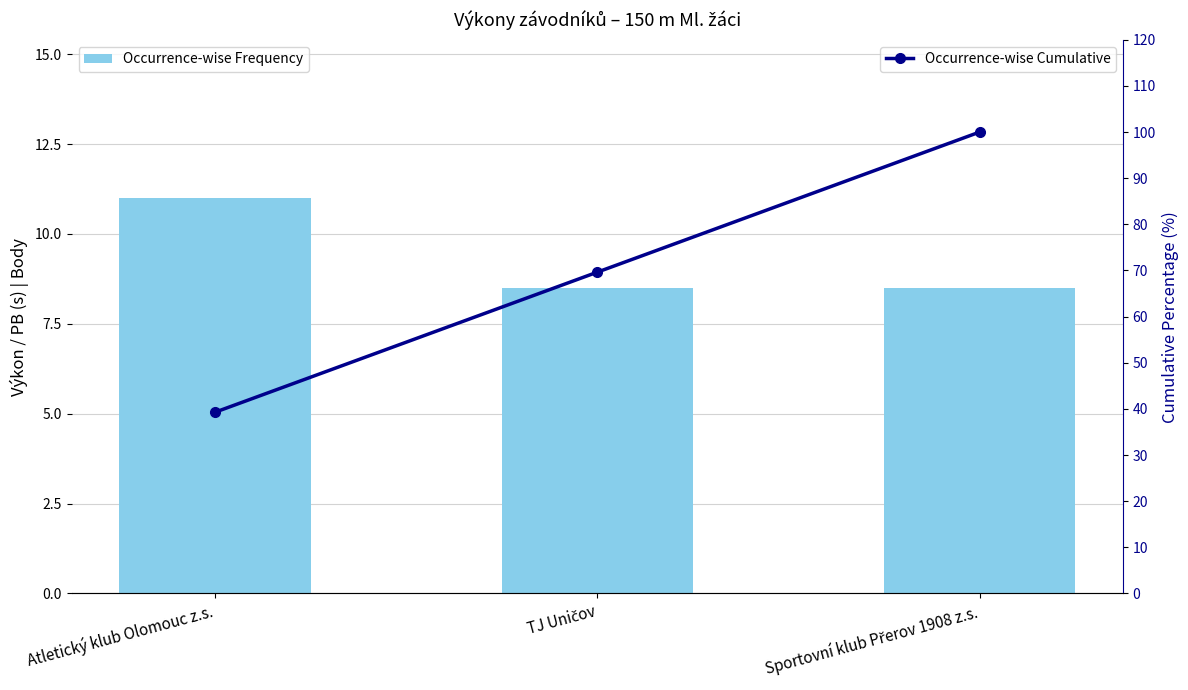

What is the spread (max minus min) of values at TJ Uničov?

61.1